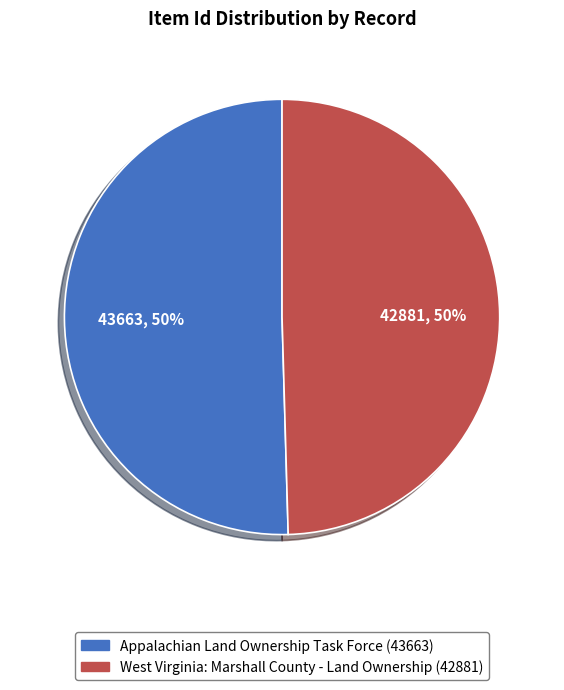

True or false: Appalachian Land Ownership Task Force (43663) accounts for 38% of the total.

False